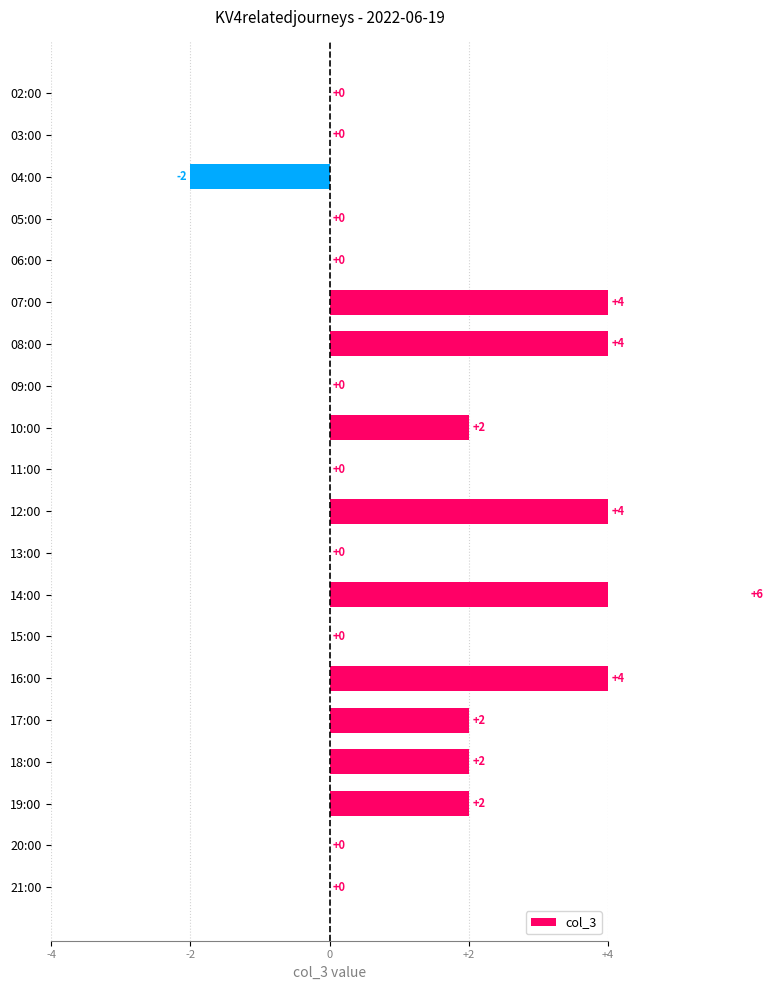

What is the change in value from 11:00 to 16:00?

+4